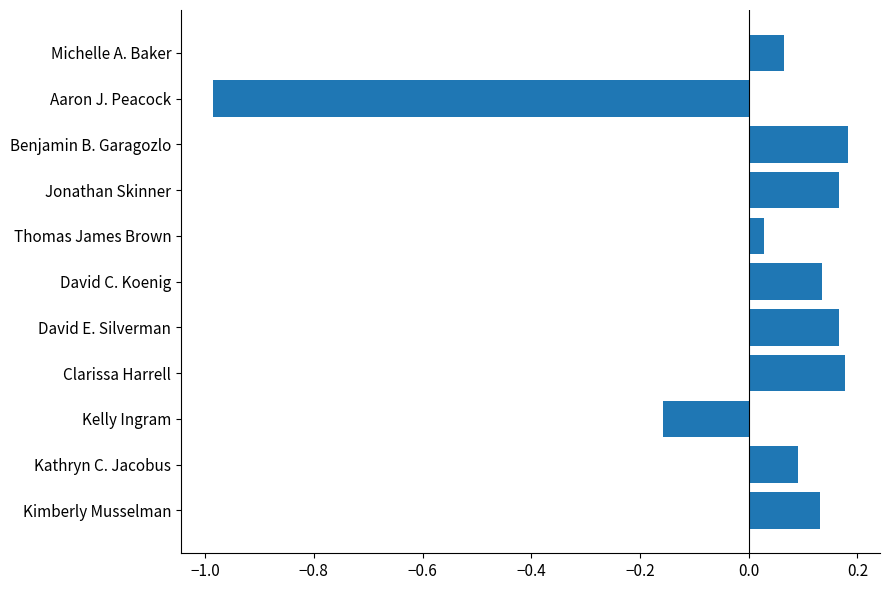

Where is the data nearest to the value 0?

Thomas James Brown